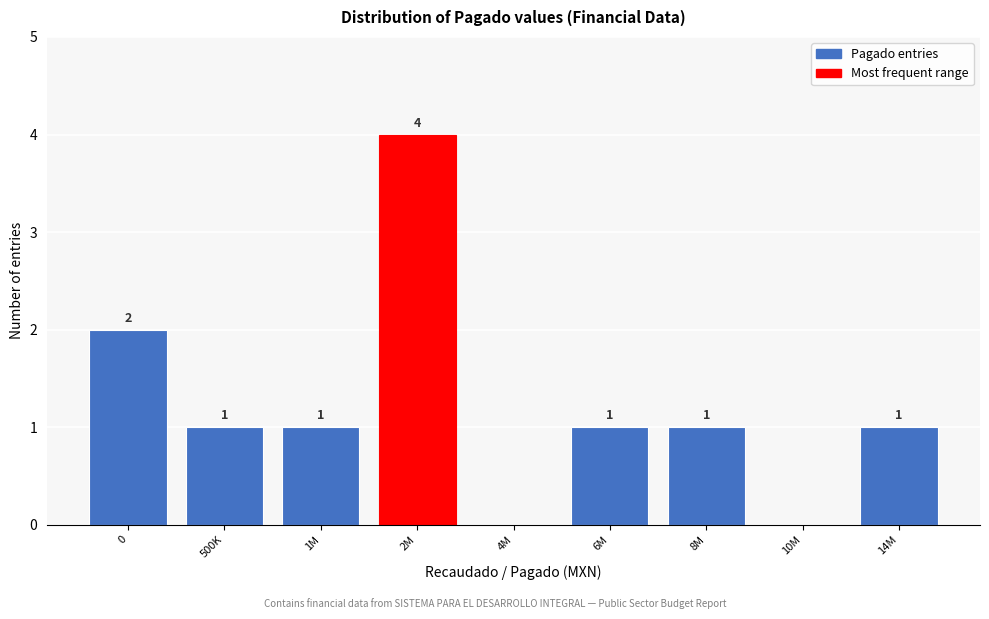

Reading left to right, what are all the values shown in this chart?

0=2	500K=1	1M=1	2M=4	4M=0	6M=1	8M=1	10M=0	14M=1